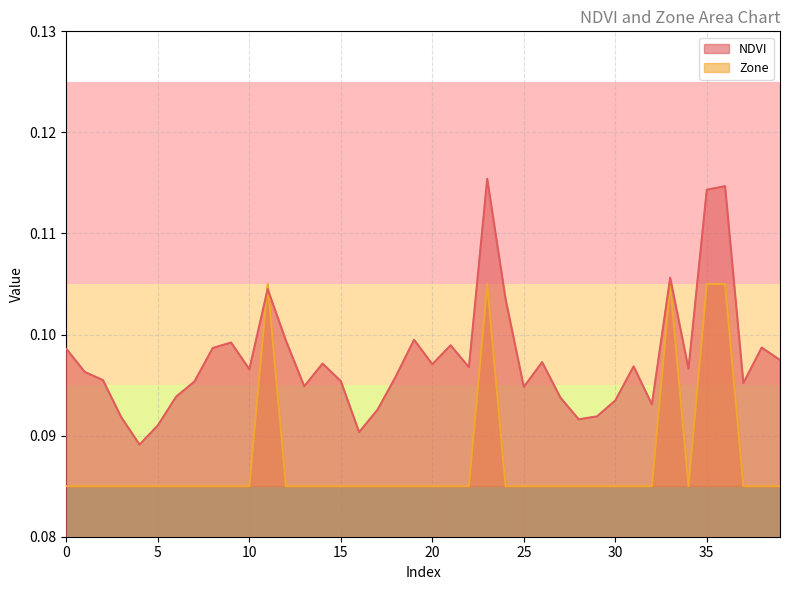

Reading right to left, extract all data points from this chart.

NDVI: 39=0.1	38=0.1	37=0.1	36=0.1	35=0.1	34=0.1	33=0.1	32=0.1	31=0.1	30=0.1	29=0.1	28=0.1	27=0.1	26=0.1	25=0.1	24=0.1	23=0.1	22=0.1	21=0.1	20=0.1	19=0.1	18=0.1	17=0.1	16=0.1	15=0.1	14=0.1	13=0.1	12=0.1	11=0.1	10=0.1	9=0.1	8=0.1	7=0.1	6=0.1	5=0.1	4=0.1	3=0.1	2=0.1	1=0.1	0=0.1
Zone: 39=0.1	38=0.1	37=0.1	36=0.1	35=0.1	34=0.1	33=0.1	32=0.1	31=0.1	30=0.1	29=0.1	28=0.1	27=0.1	26=0.1	25=0.1	24=0.1	23=0.1	22=0.1	21=0.1	20=0.1	19=0.1	18=0.1	17=0.1	16=0.1	15=0.1	14=0.1	13=0.1	12=0.1	11=0.1	10=0.1	9=0.1	8=0.1	7=0.1	6=0.1	5=0.1	4=0.1	3=0.1	2=0.1	1=0.1	0=0.1